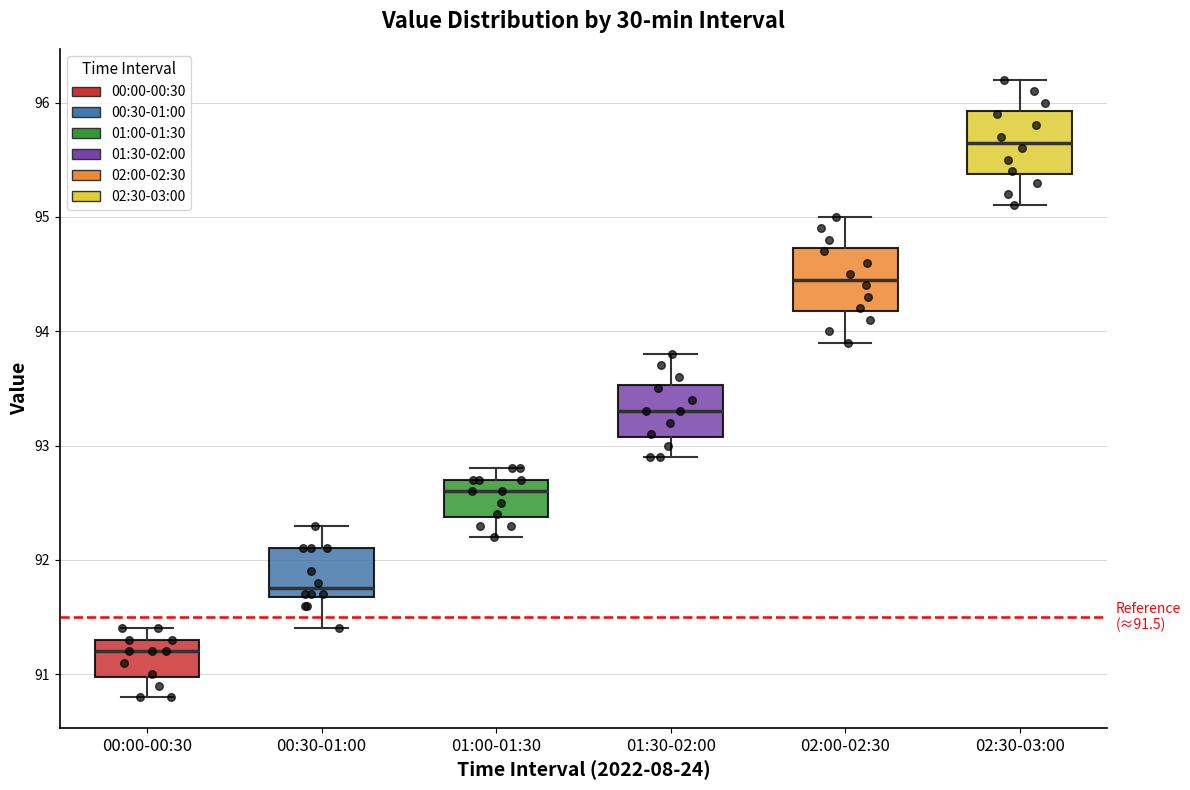

Which box has the highest median line?

02:30-03:00